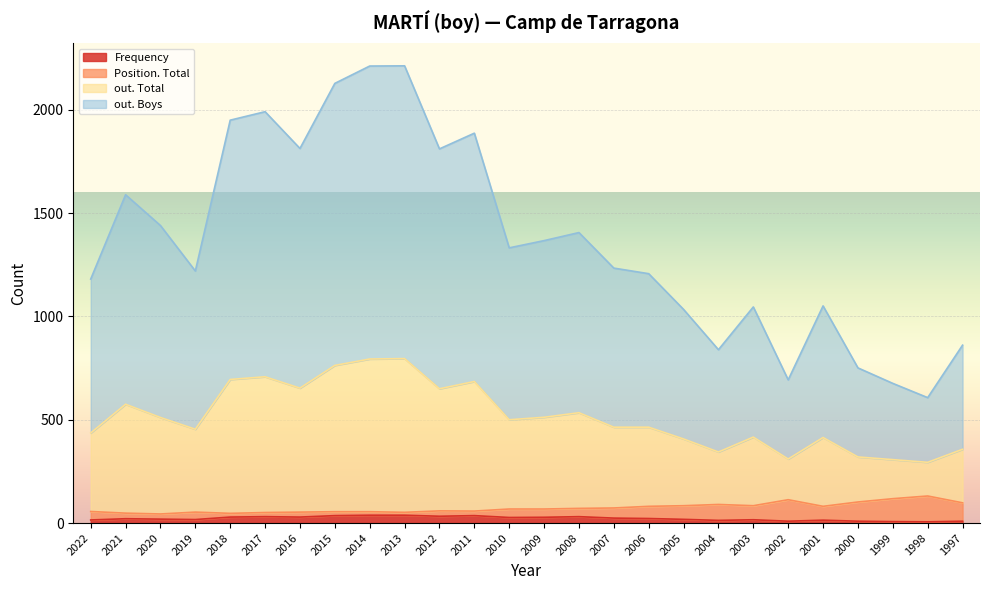

In out. Boys, how many points are lower than both neighbors (excluding endpoints)?

7